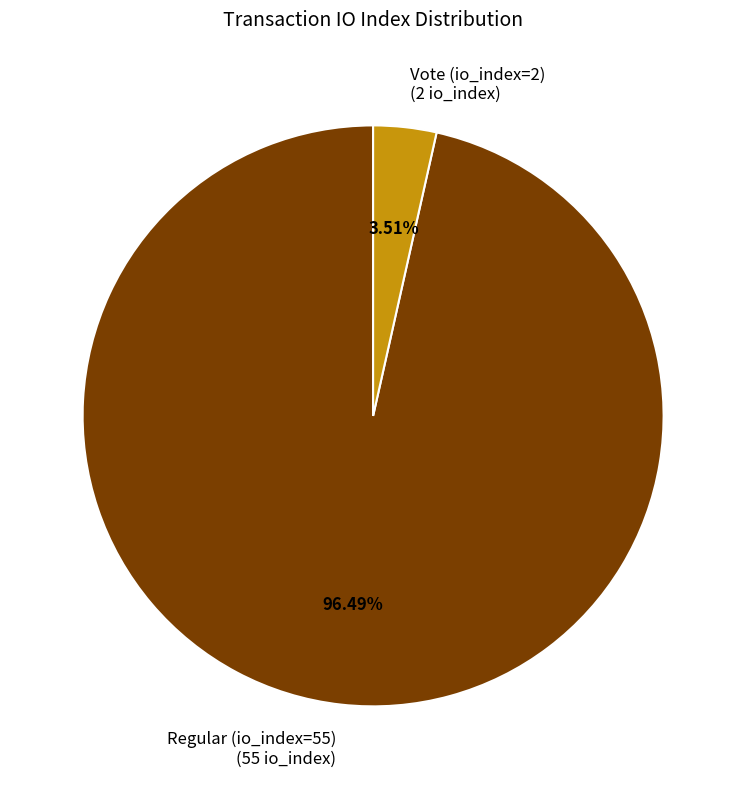

To the nearest percent, what is the difference between the largest and smallest slice percentages?

93%